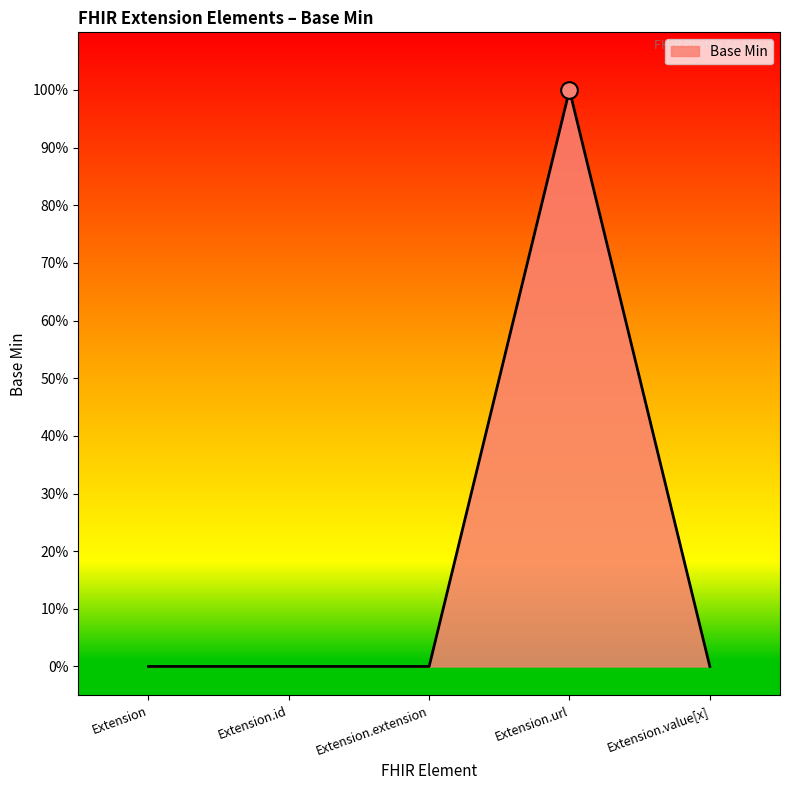

Rank the categories by value from lowest to highest.

Extension, Extension.id, Extension.extension, Extension.value[x], Extension.url